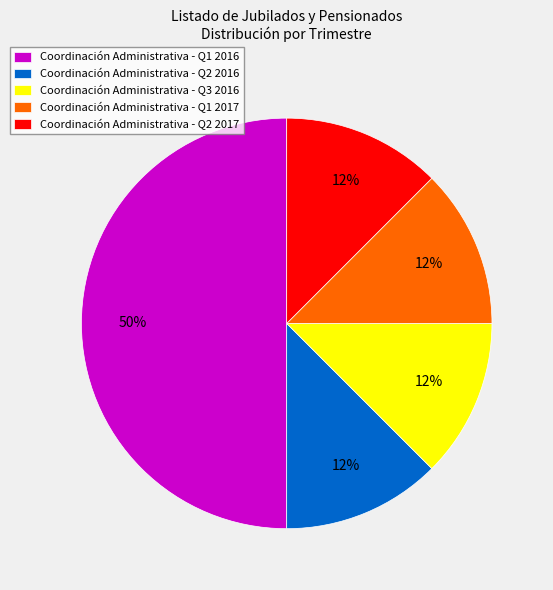

The Coordinación Administrativa - Q2 2017 slice represents 12% of the pie. True or false?

True